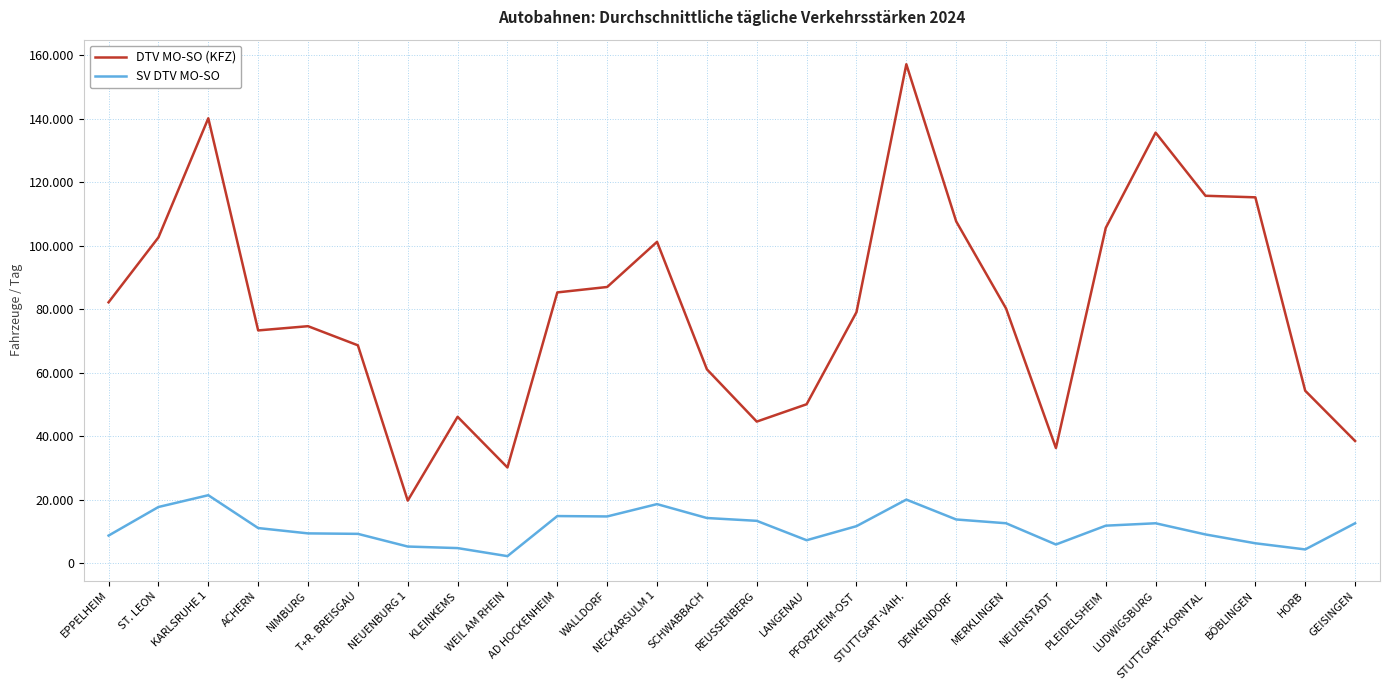

List the labels in order of DTV MO-SO (KFZ) value, smallest first.

NEUENBURG 1, WEIL AM RHEIN, NEUENSTADT, GEISINGEN, REUSSENBERG, KLEINKEMS, LANGENAU, HORB, SCHWABBACH, T+R. BREISGAU, ACHERN, NIMBURG, PFORZHEIM-OST, MERKLINGEN, EPPELHEIM, AD HOCKENHEIM, WALLDORF, NECKARSULM 1, ST. LEON, PLEIDELSHEIM, DENKENDORF, BÖBLINGEN, STUTTGART-KORNTAL, LUDWIGSBURG, KARLSRUHE 1, STUTTGART-VAIH.